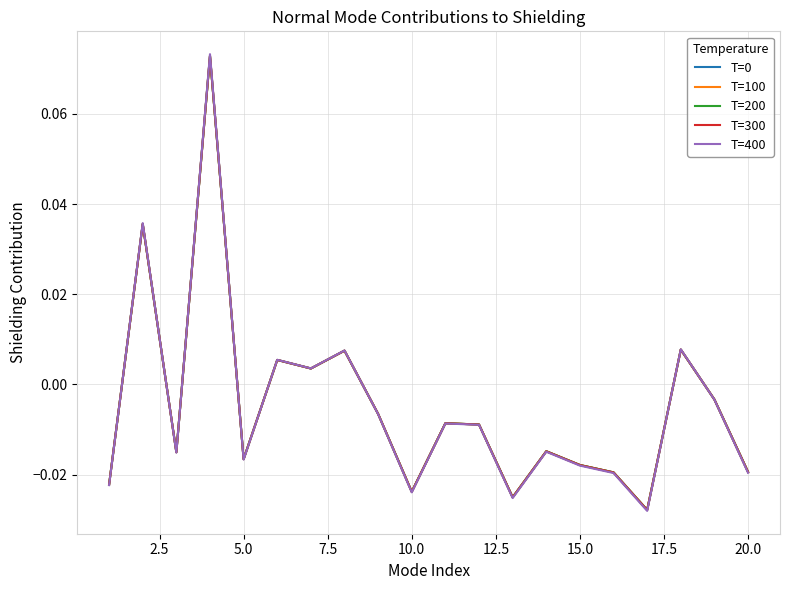

Does the chart have visible grid lines?

Yes